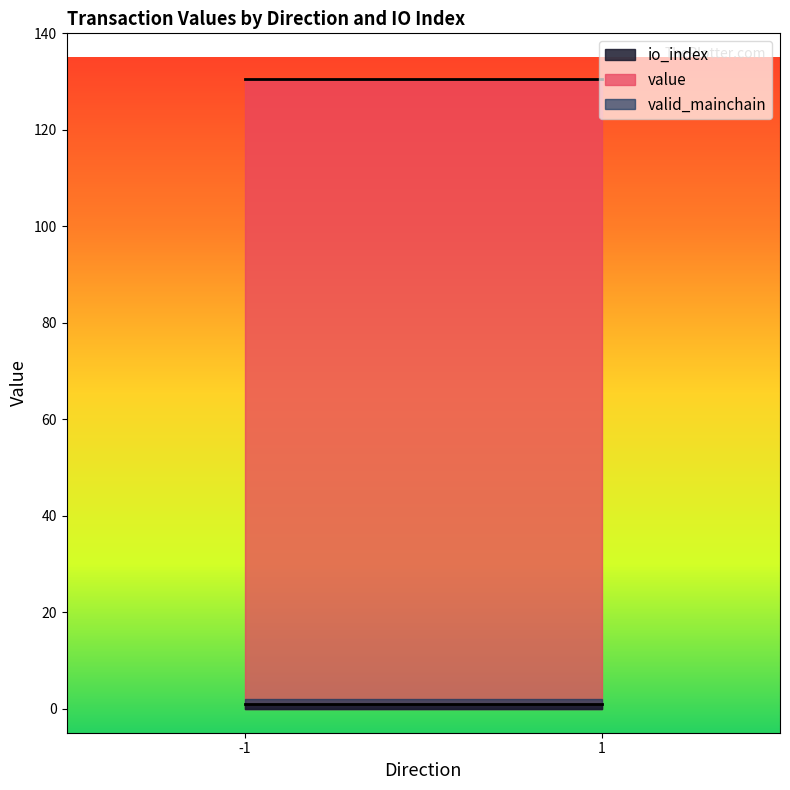

True or false: io_index and valid_mainchain intersect in this chart.

False